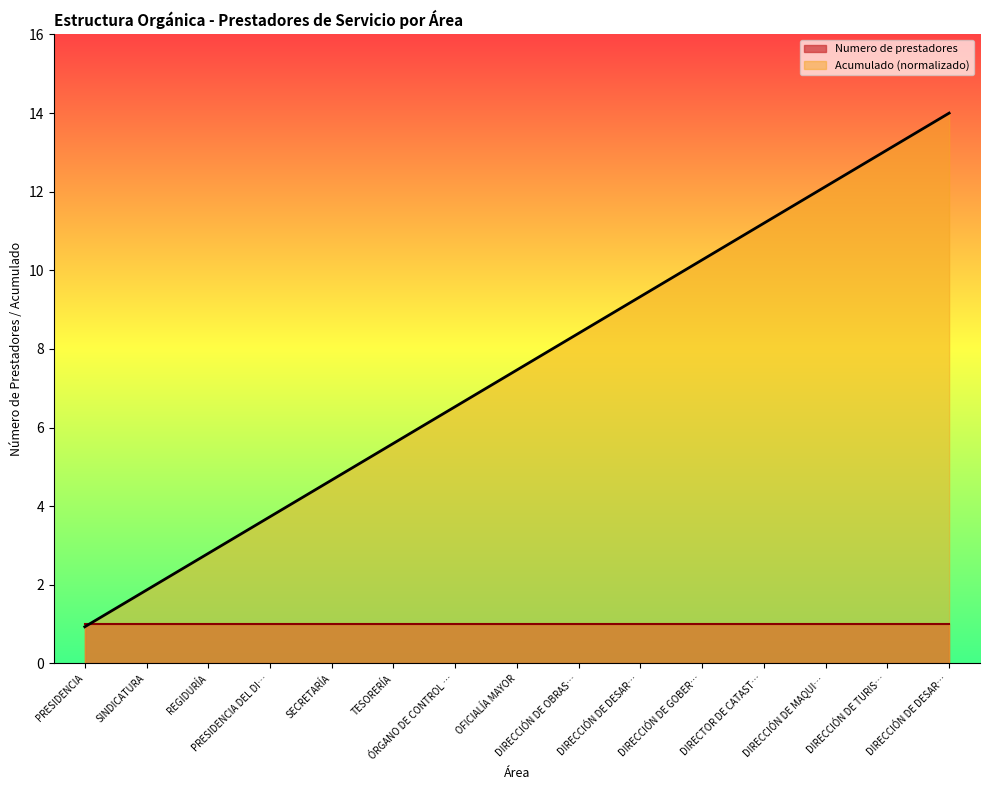

List the labels in order of value, smallest first.

PRESIDENCIA, SINDICATURA, REGIDURÍA, PRESIDENCIA DEL DI…, SECRETARÍA, TESORERÍA, ÓRGANO DE CONTROL …, OFICIALÍA MAYOR, DIRECCIÓN DE OBRAS…, DIRECCIÓN DE DESAR…, DIRECCIÓN DE GOBER…, DIRECTOR DE CATAST…, DIRECCIÓN DE MAQUI…, DIRECCIÓN DE TURIS…, DIRECCIÓN DE DESAR…